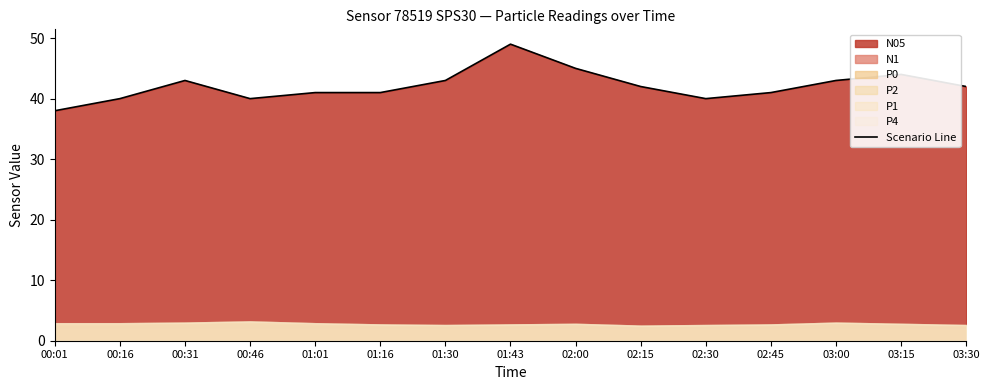

What is the maximum value shown in the chart?

49